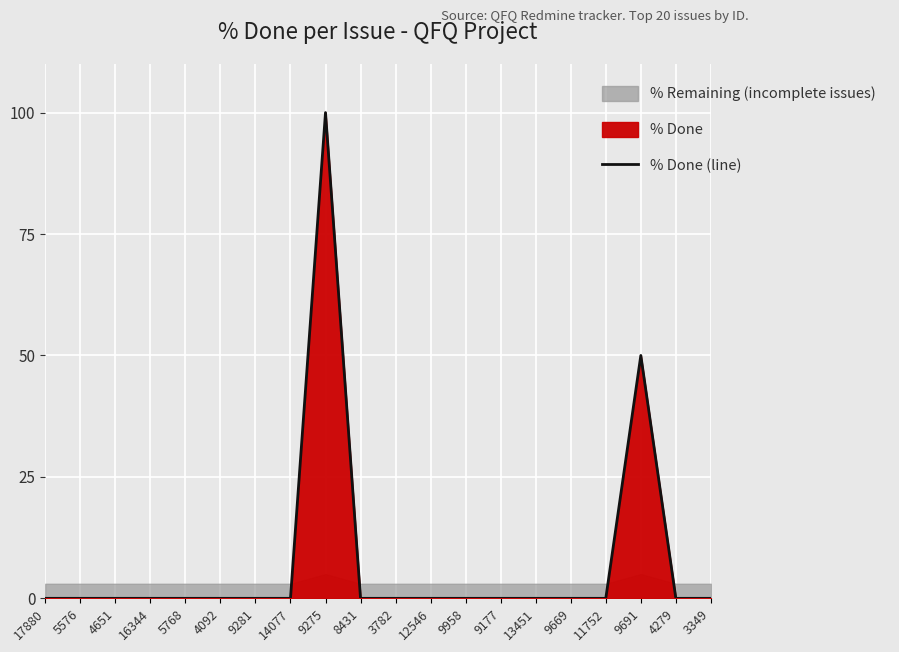

At which category does the data reach its first local peak?

9275